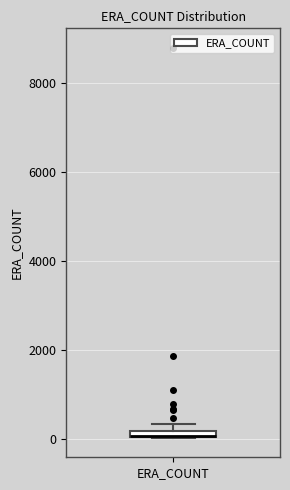

Where is the lower edge of the box for ERA_COUNT on the y-axis? The values are not printed on the chart, so give them approximately, as read against the axis.

0